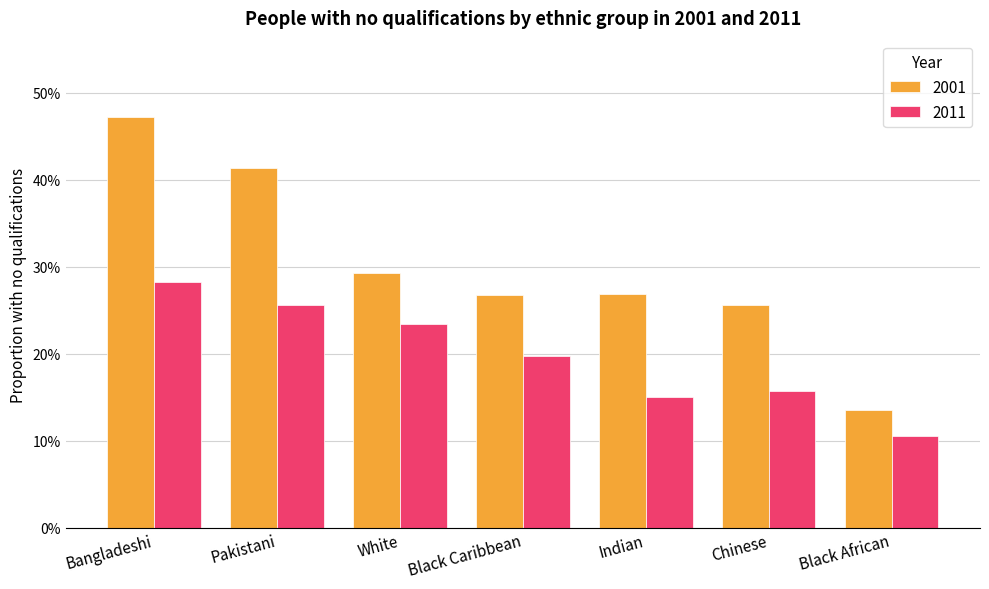

Reading left to right, extract all data points from this chart.

2001: 0.5	0.4	0.3	0.3	0.3	0.3	0.1
2011: 0.3	0.3	0.2	0.2	0.1	0.2	0.1